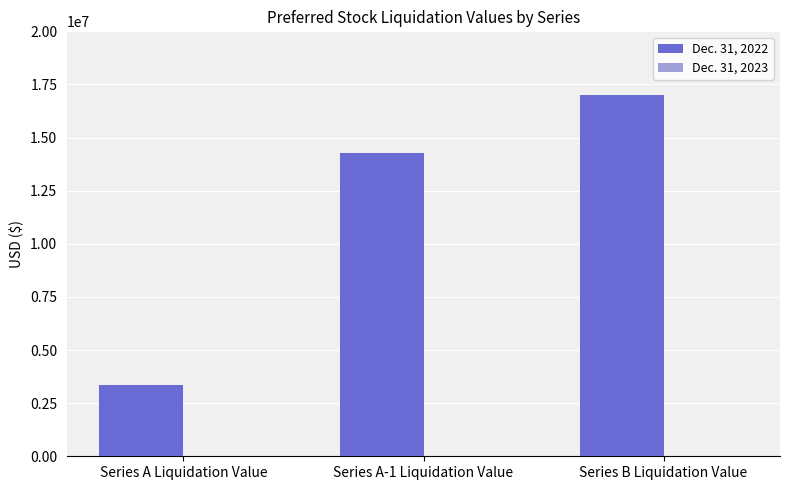

What is the difference between the maximum and second lowest values?

2725521